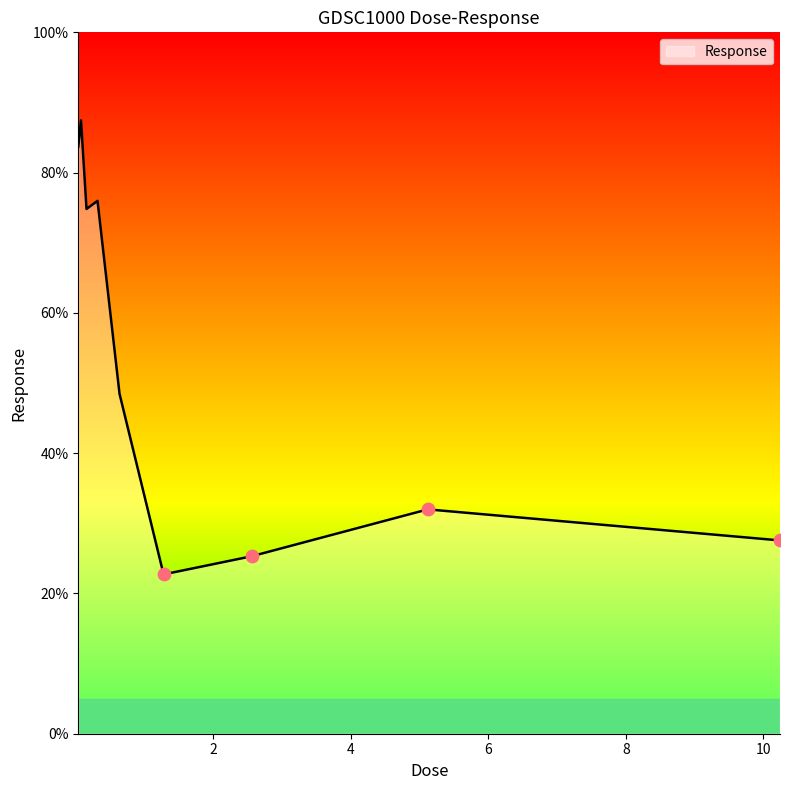

What is the minimum value shown in the chart?

22.7